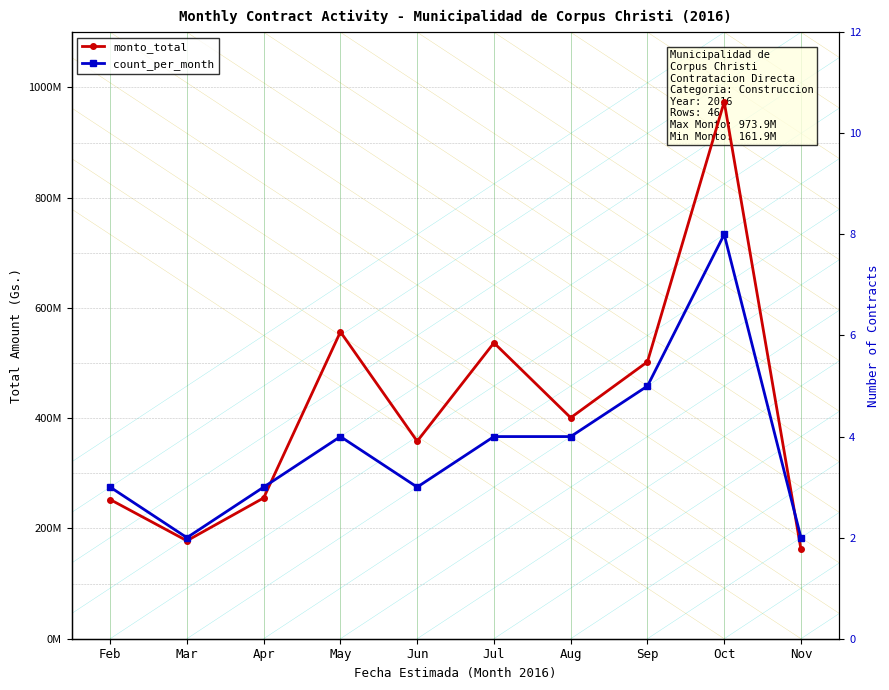

Which series has the largest total across all categories?

monto_total